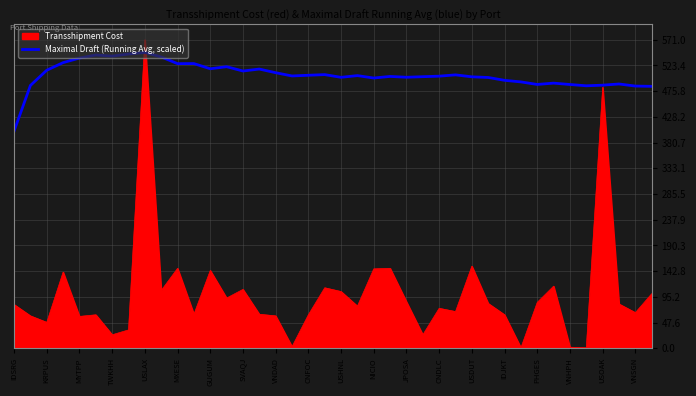

Rank the series by their maximum value, from lowest to highest.

Maximal Draft (Running Avg, scaled), Transshipment Cost